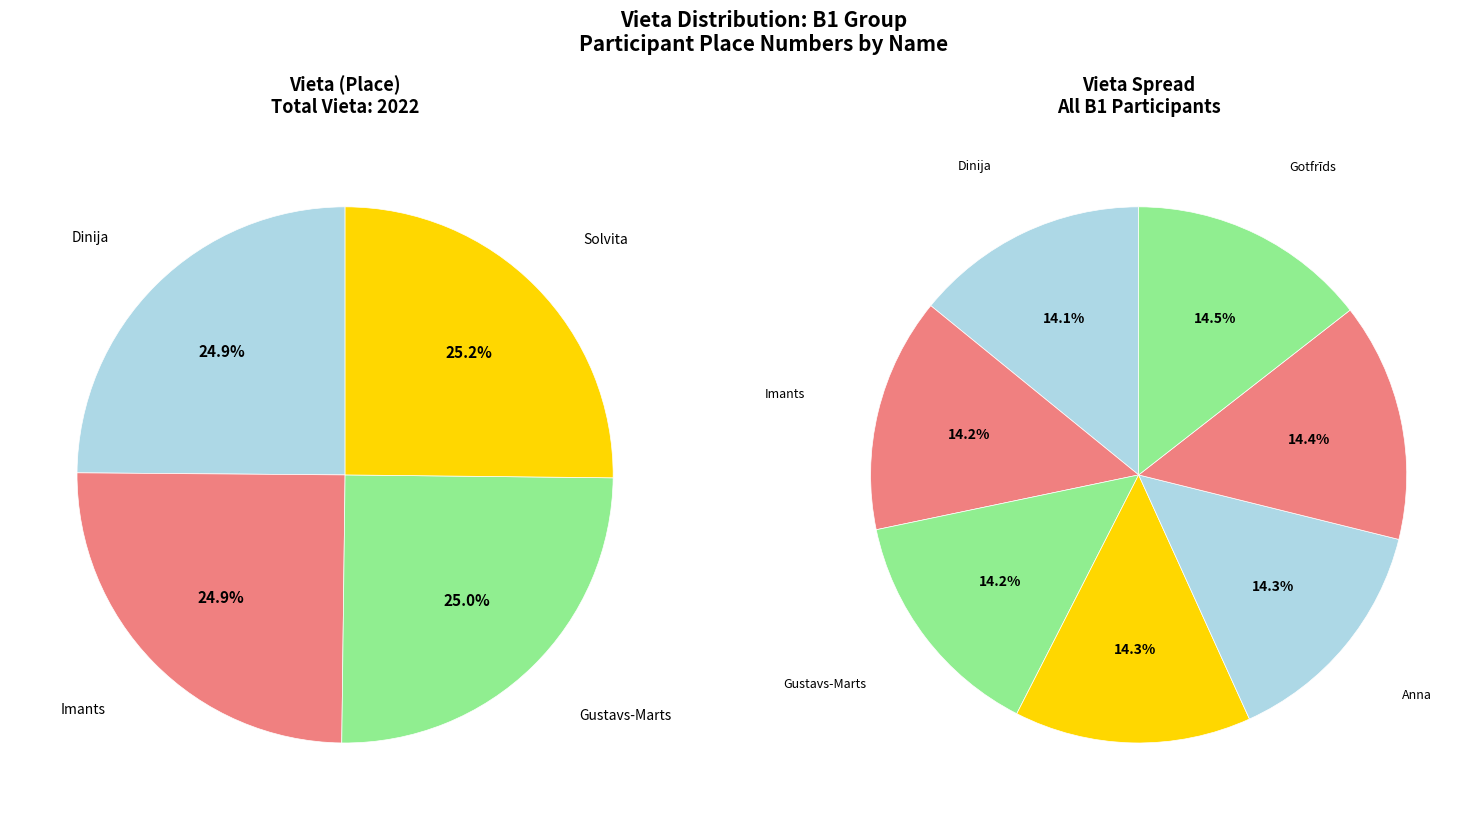

Is the sum of Gotfrīds and Gustavs-Marts greater than half?

No